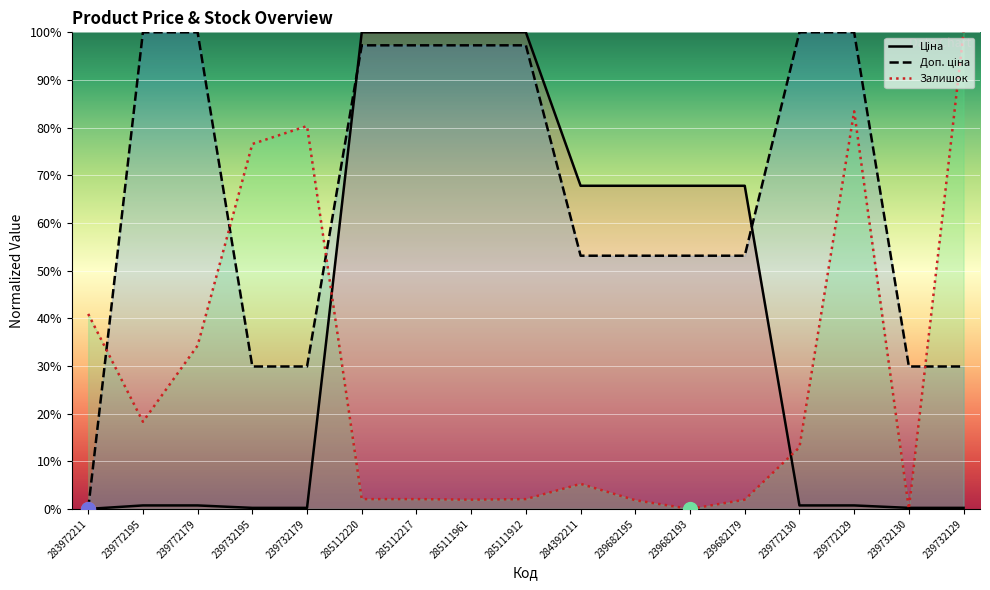

Is it true that Ціна equals 0.7 at 239772129?

True